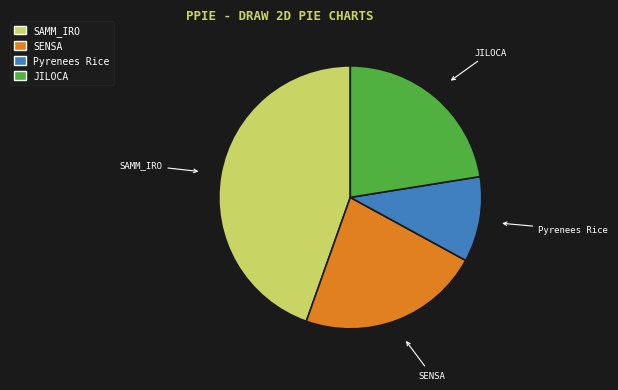

Between SAMM_IRO and JILOCA, which is larger?

SAMM_IRO